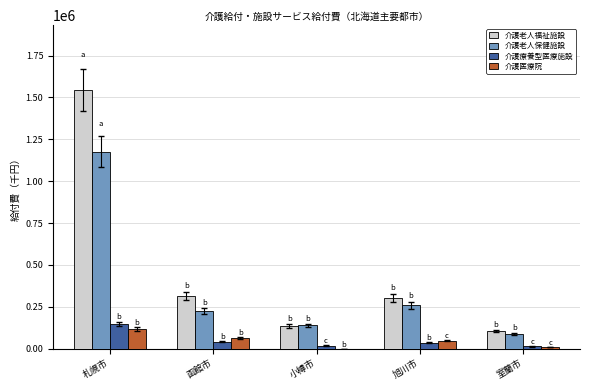

Is the value of 介護老人福祉施設 at 函館市 greater than the value of 介護老人保健施設 at 小樽市?

Yes